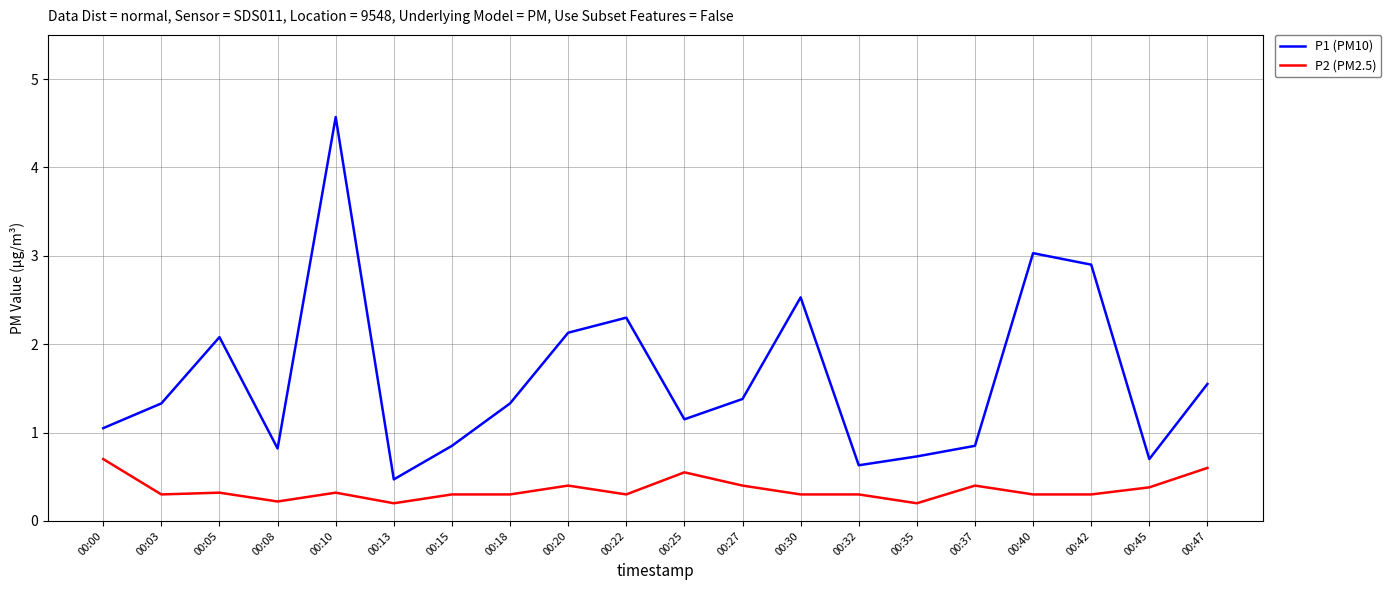

Which series has the widest spread of values?

P1 (PM10)